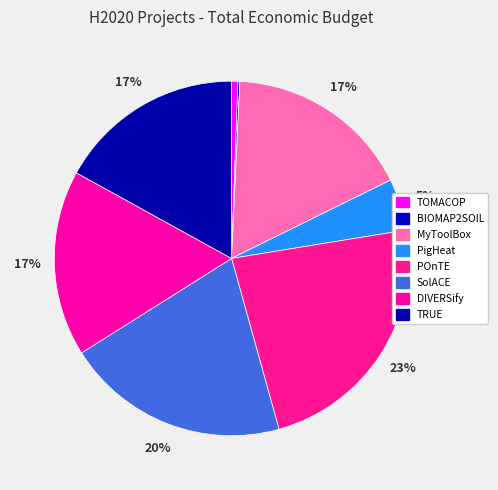

Count the number of slices in the pie.

8